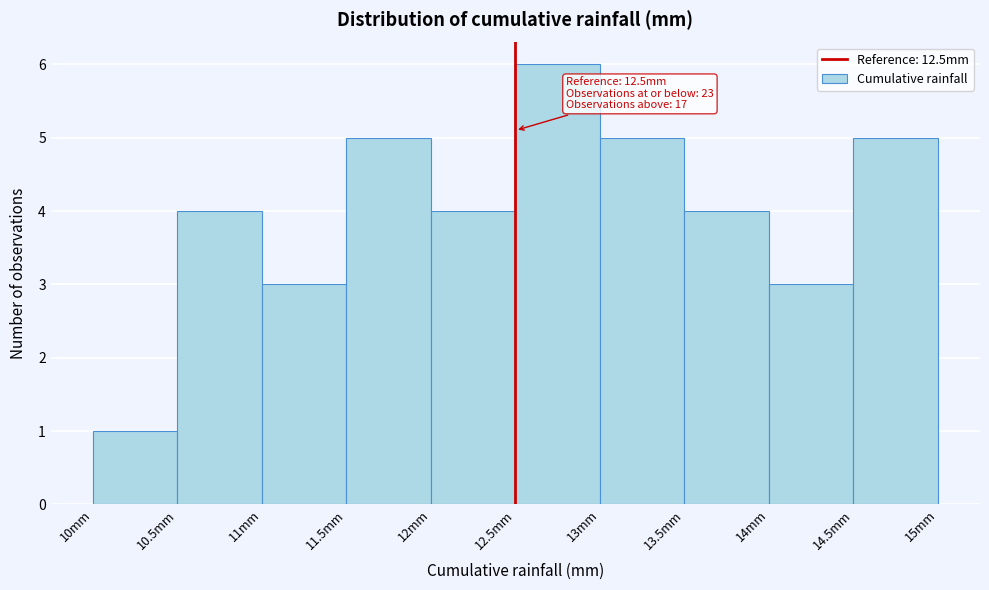

Which range on the x-axis has the tallest bar?

12.5 to 13.0